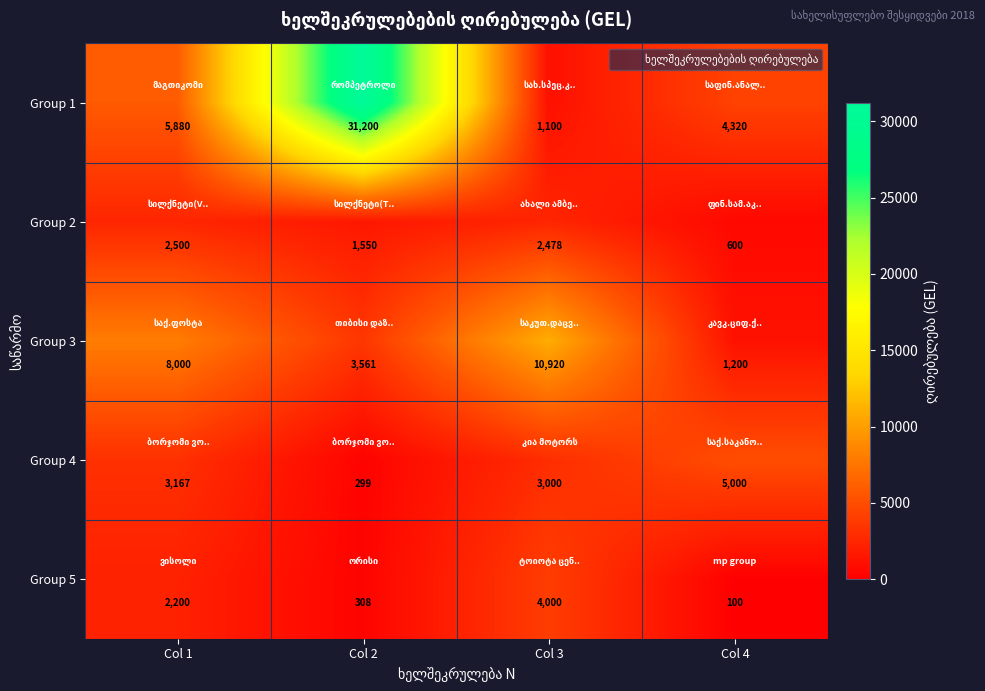

The Group 3 series shows 2035 at Col 4. True or false?

False